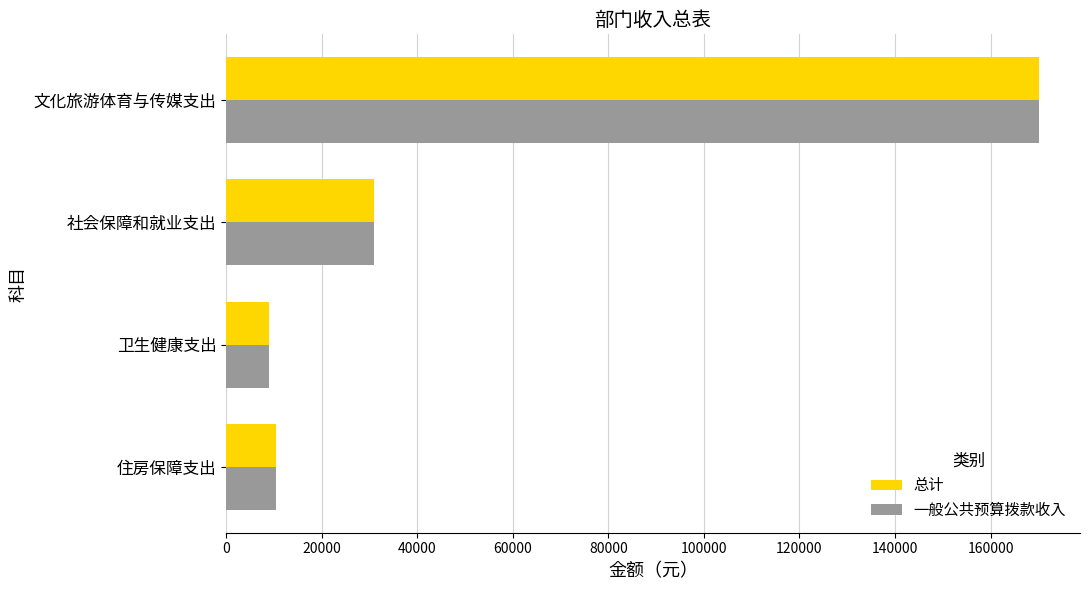

What is the total value across all series at 卫生健康支出?

17941.0